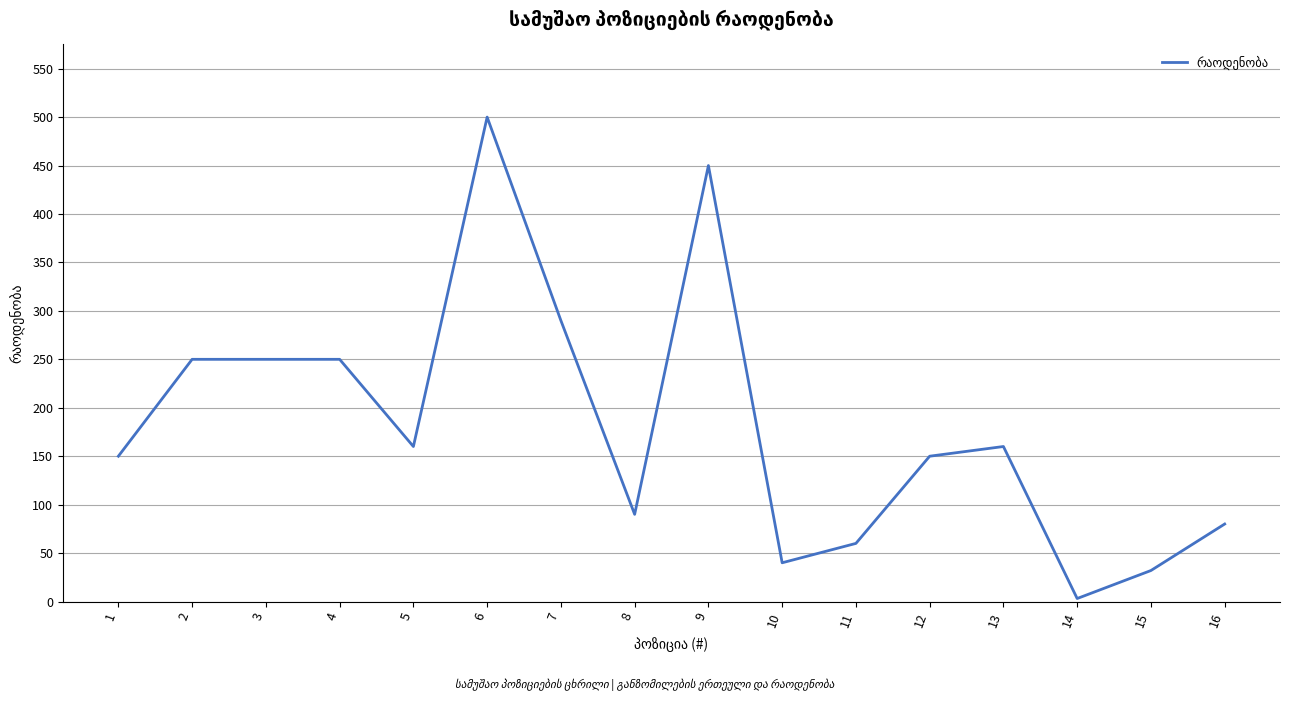

The value at 16 is 80.0. True or false?

True